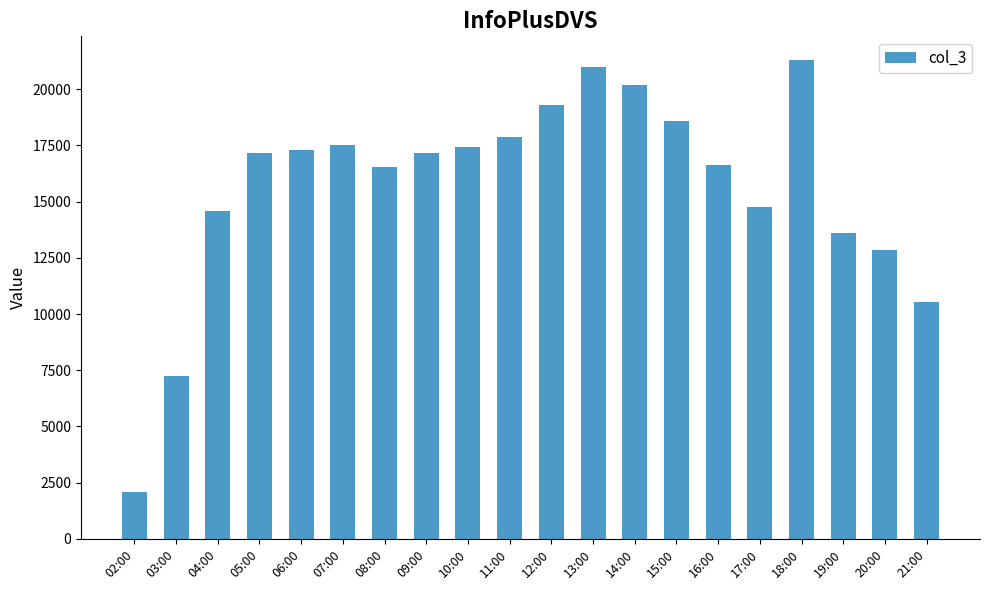

What is the smallest value displayed?

2080